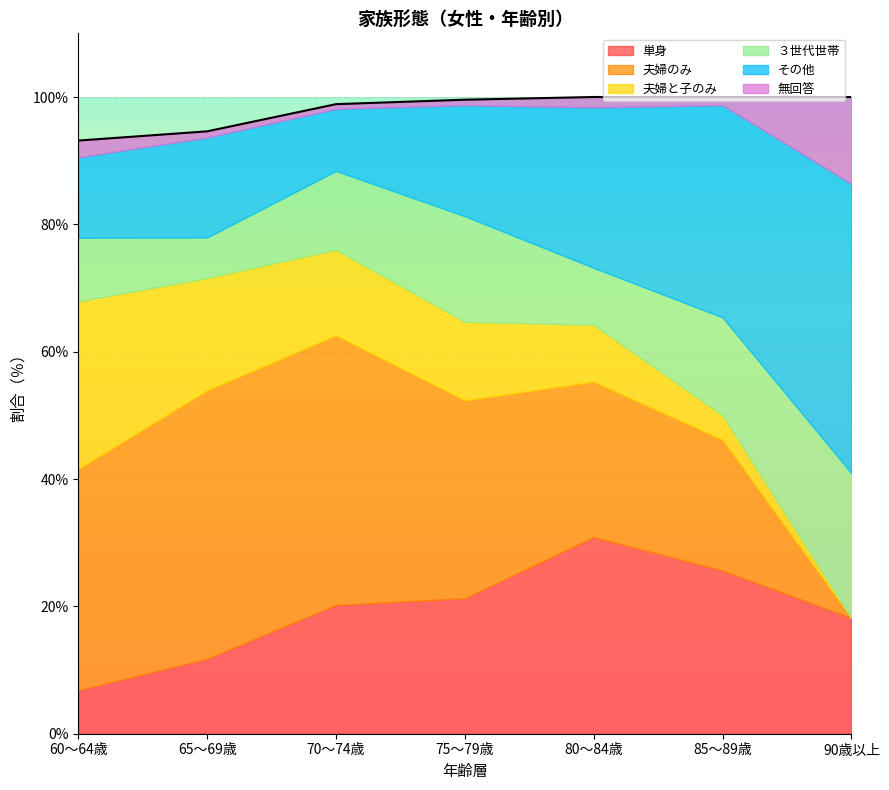

Reading left to right, what are all the values shown in this chart?

93.2	94.6	98.9	99.6	100.0	100.0	100.0